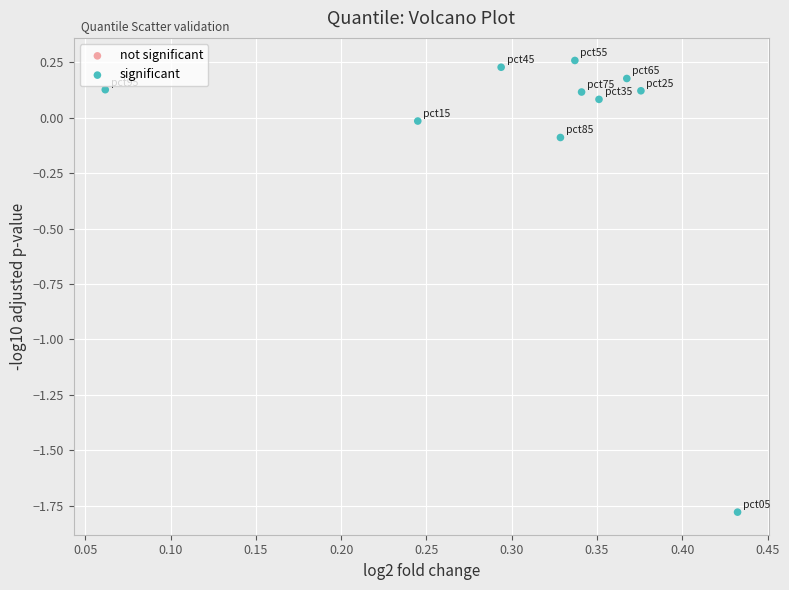

What is the range of X values (max minus min)?

0.4